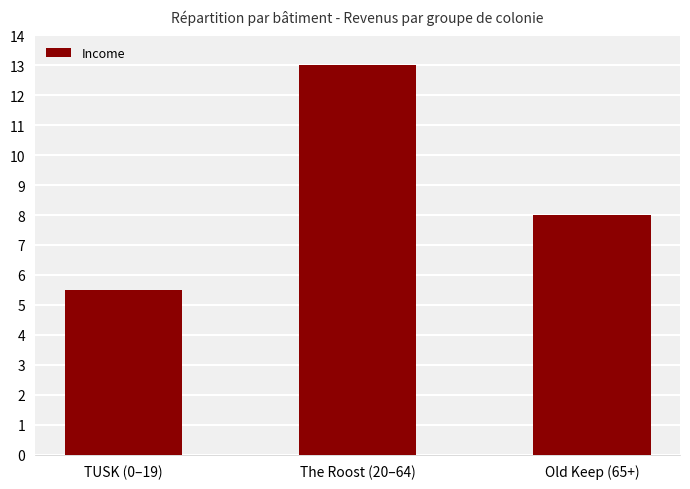

Rank the categories by value from lowest to highest.

TUSK (0–19), Old Keep (65+), The Roost (20–64)